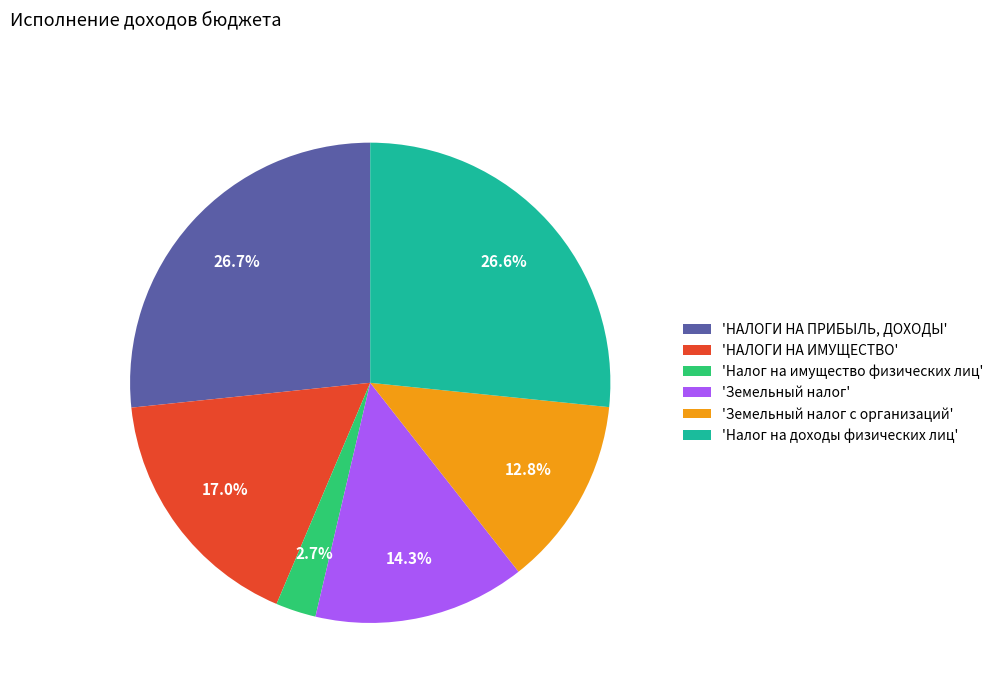

Rank the categories by value from highest to lowest.

'НАЛОГИ НА ПРИБЫЛЬ, ДОХОДЫ', 'Налог на доходы физических лиц', 'НАЛОГИ НА ИМУЩЕСТВО', 'Земельный налог', 'Земельный налог с организаций', 'Налог на имущество физических лиц'